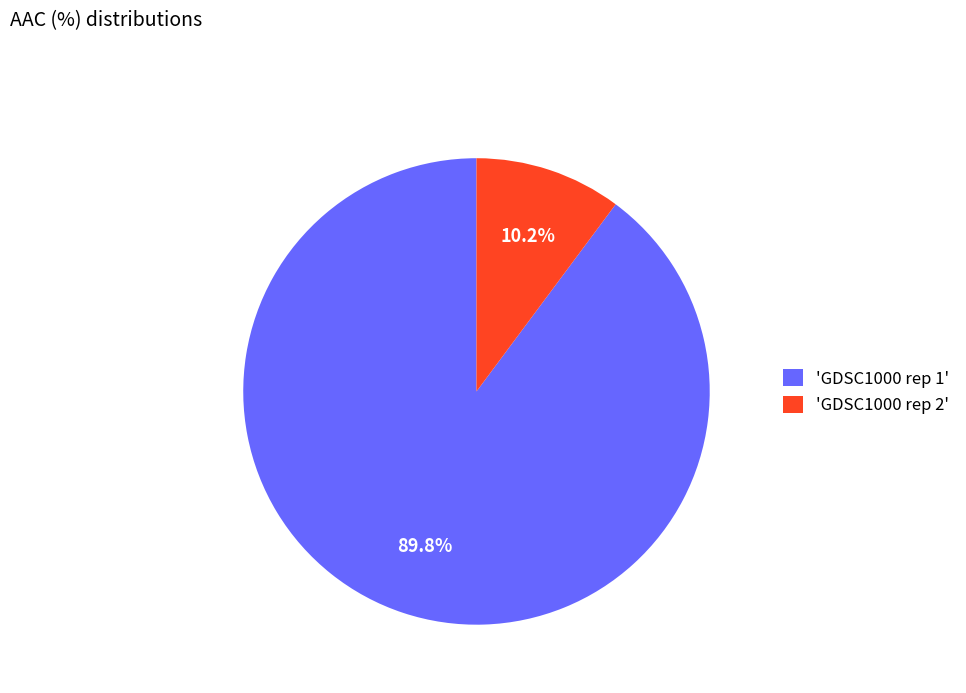

What is the smallest slice in the pie chart?

'GDSC1000 rep 2'